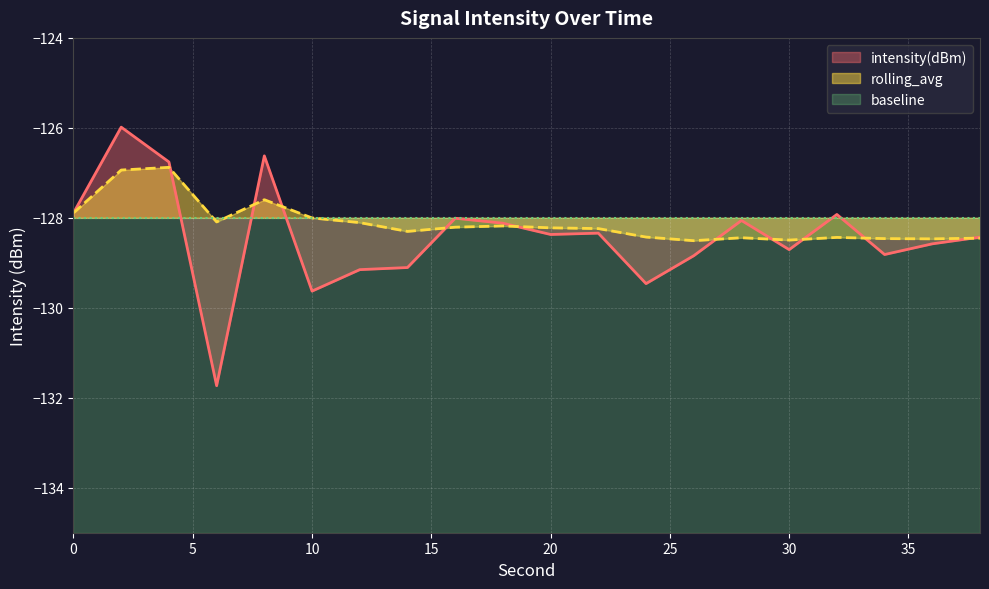

Which category has the lowest value in the rolling_avg series?

26